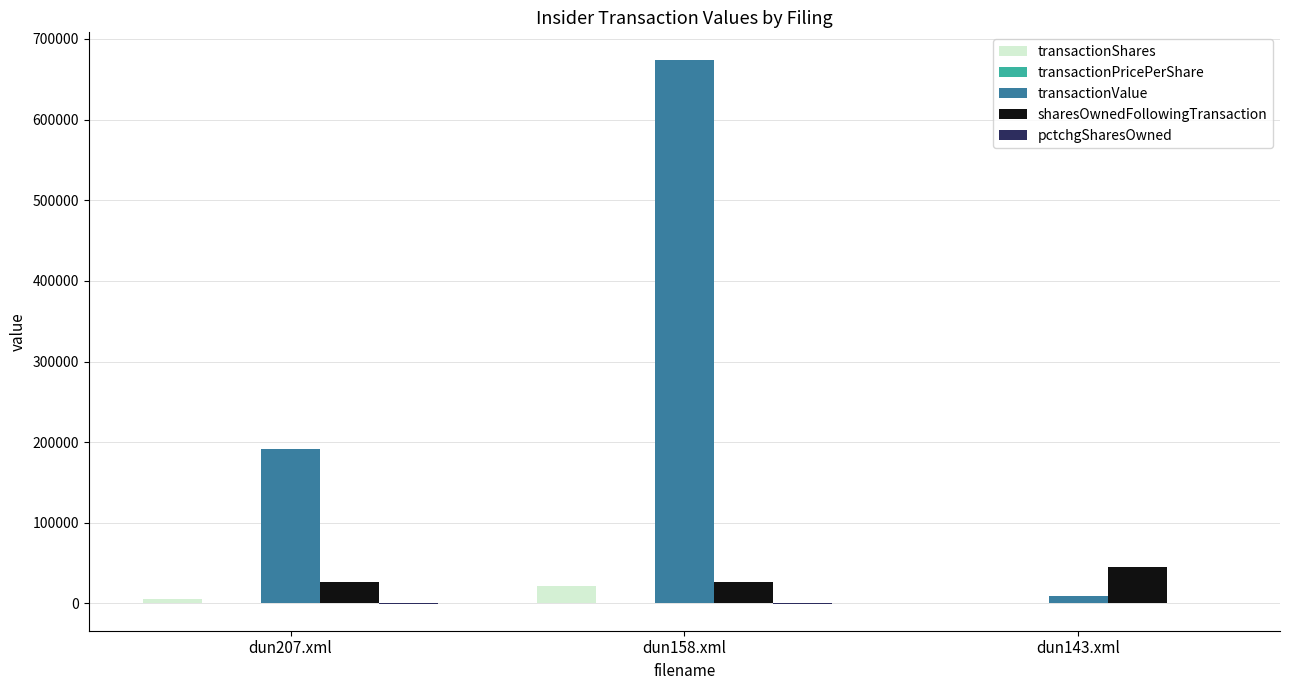

Where is transactionValue nearest to the value 341918?

dun207.xml